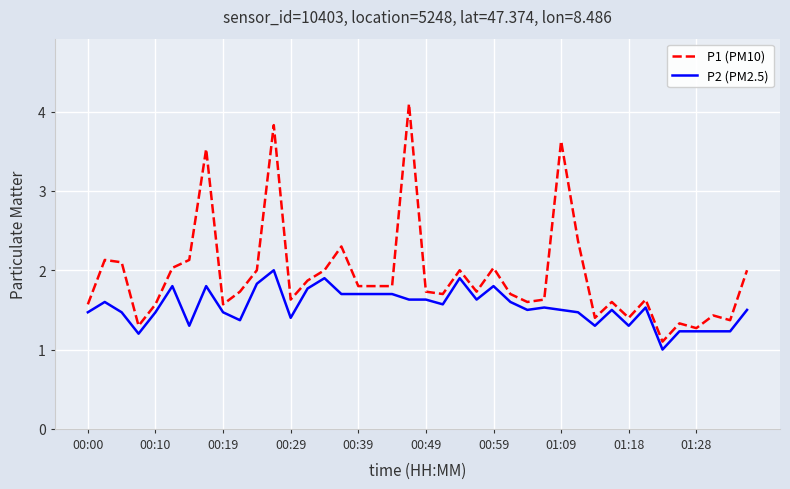

List the series in order of their overall mean, lowest first.

P2 (PM2.5), P1 (PM10)